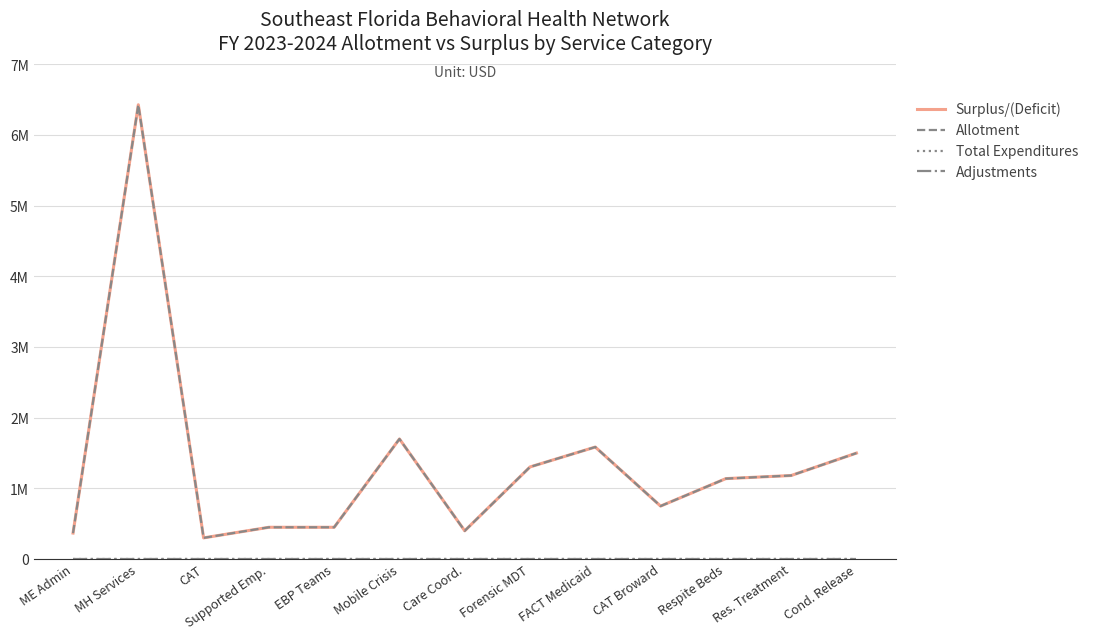

Does the chart display data point markers on the line(s)?

No